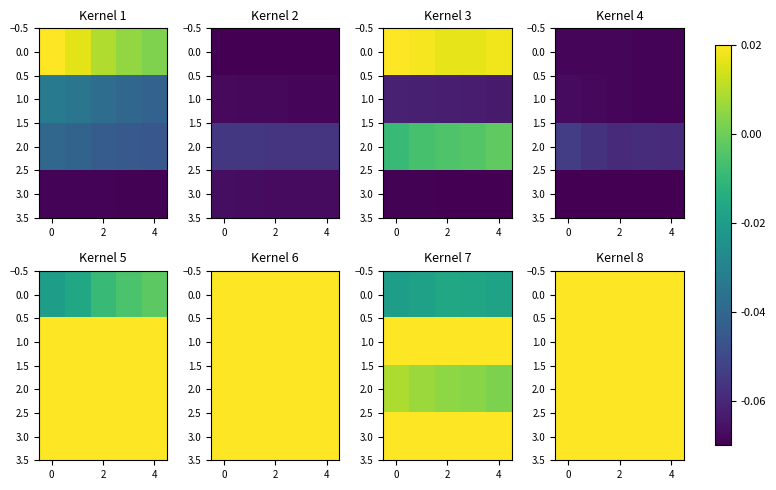

At which category is the sum across all series the highest?

4